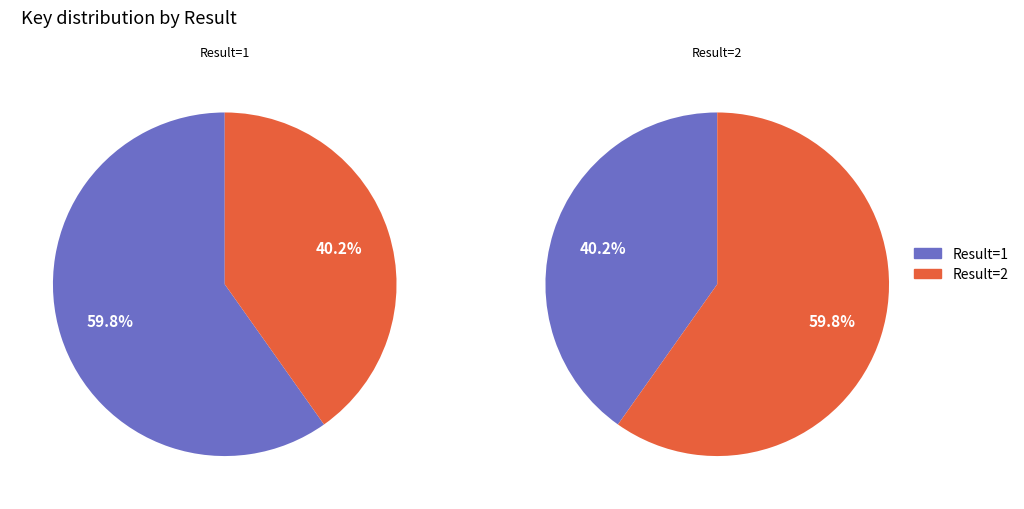

The 2 slice represents 60% of the pie. True or false?

True